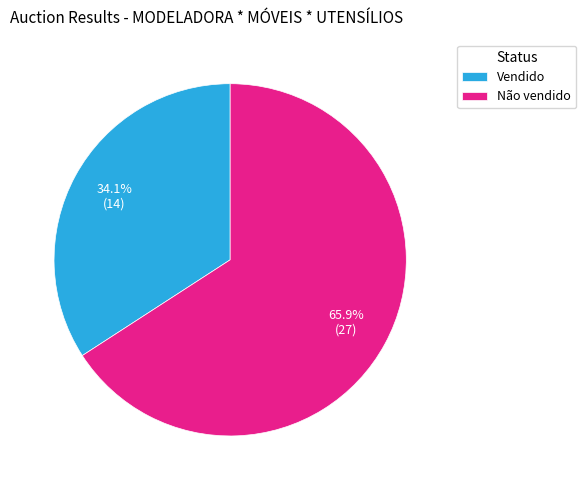

How many slices are in this pie chart?

2